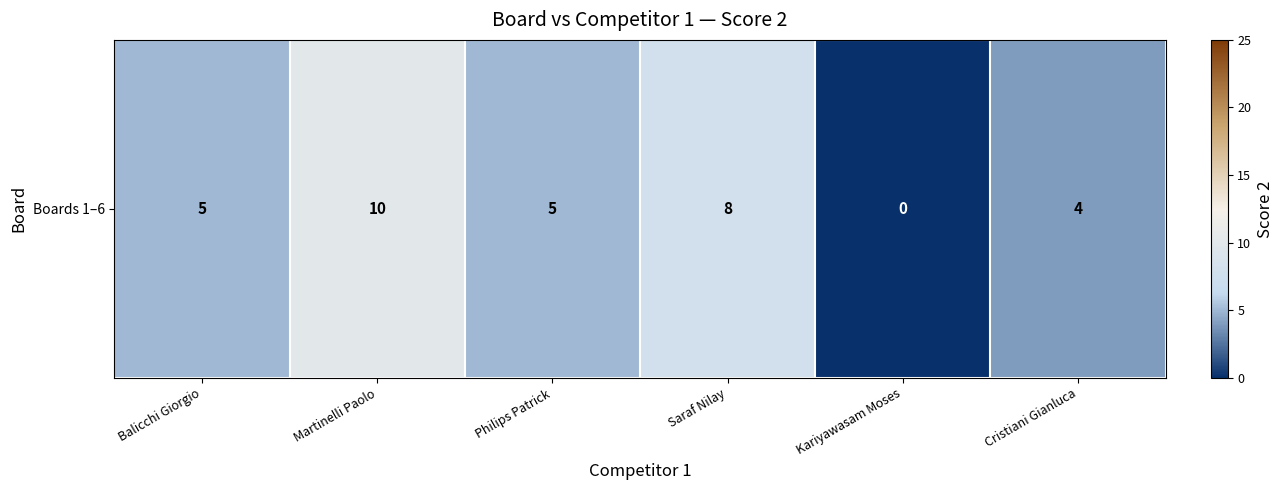

Count the values in the range 4 to 8.

4